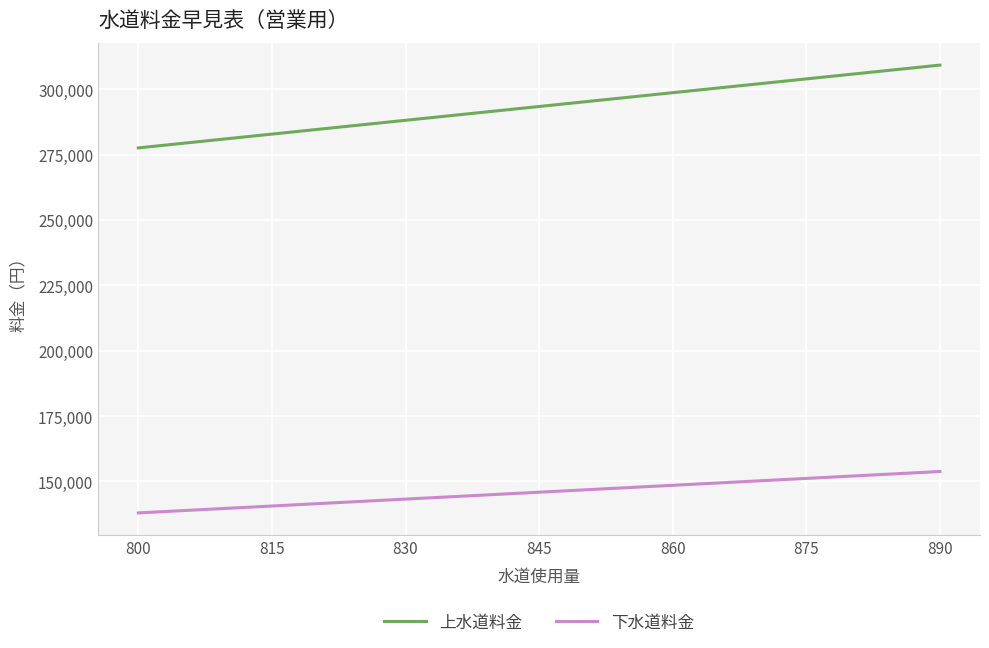

Rank the series by their maximum value, from highest to lowest.

上水道料金, 下水道料金